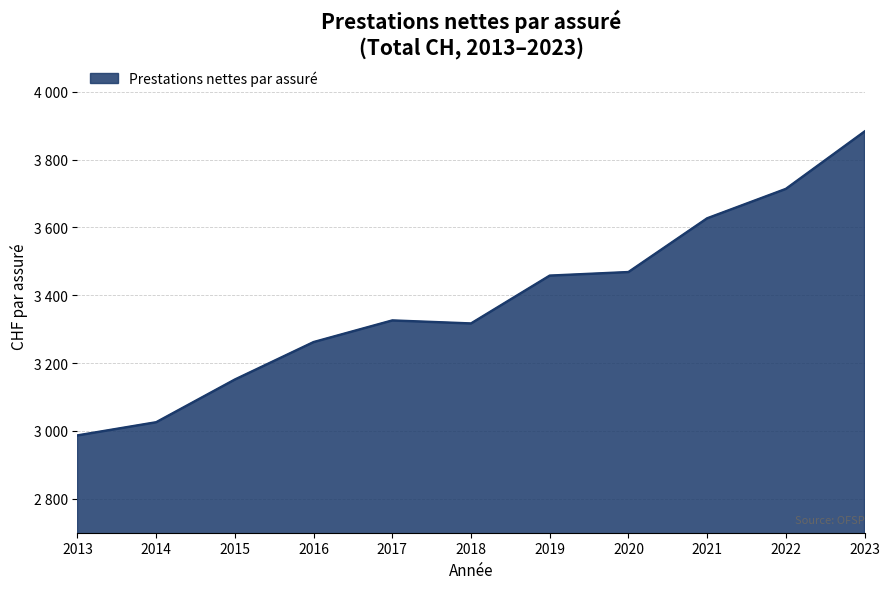

The chart shows a value of 3713.4 at 2022. True or false?

True